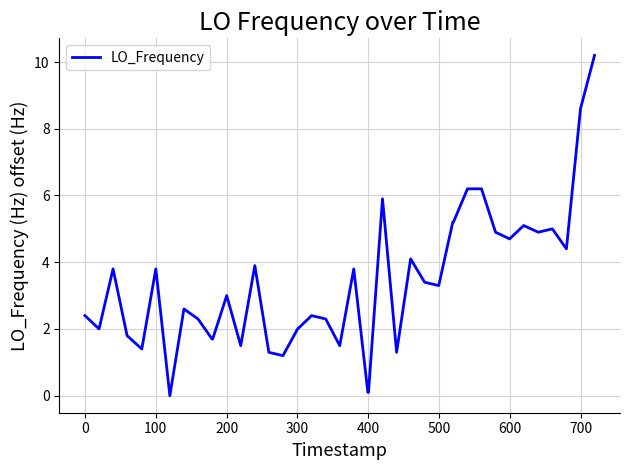

What is the maximum value shown in the chart?

10.2